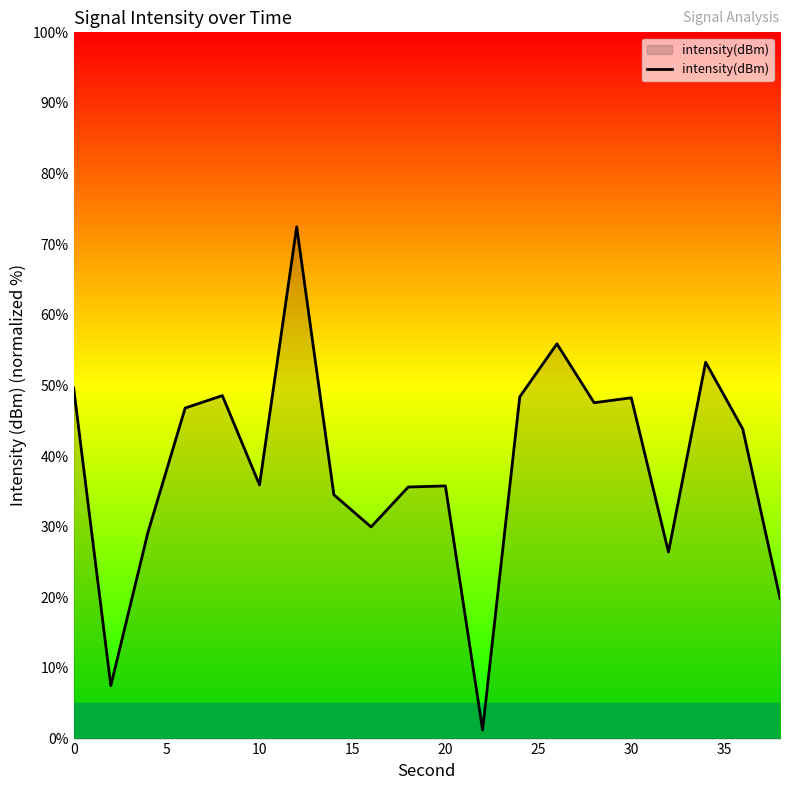

What is the greatest value displayed?

72.5